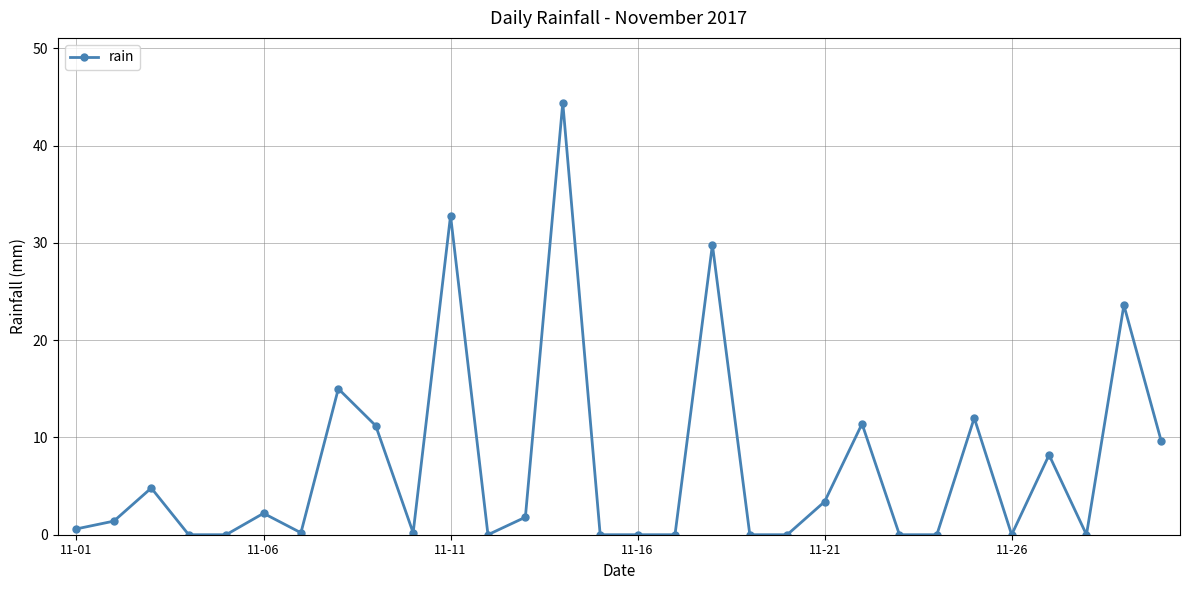

What is the value of the 9th point from the left?

11.2